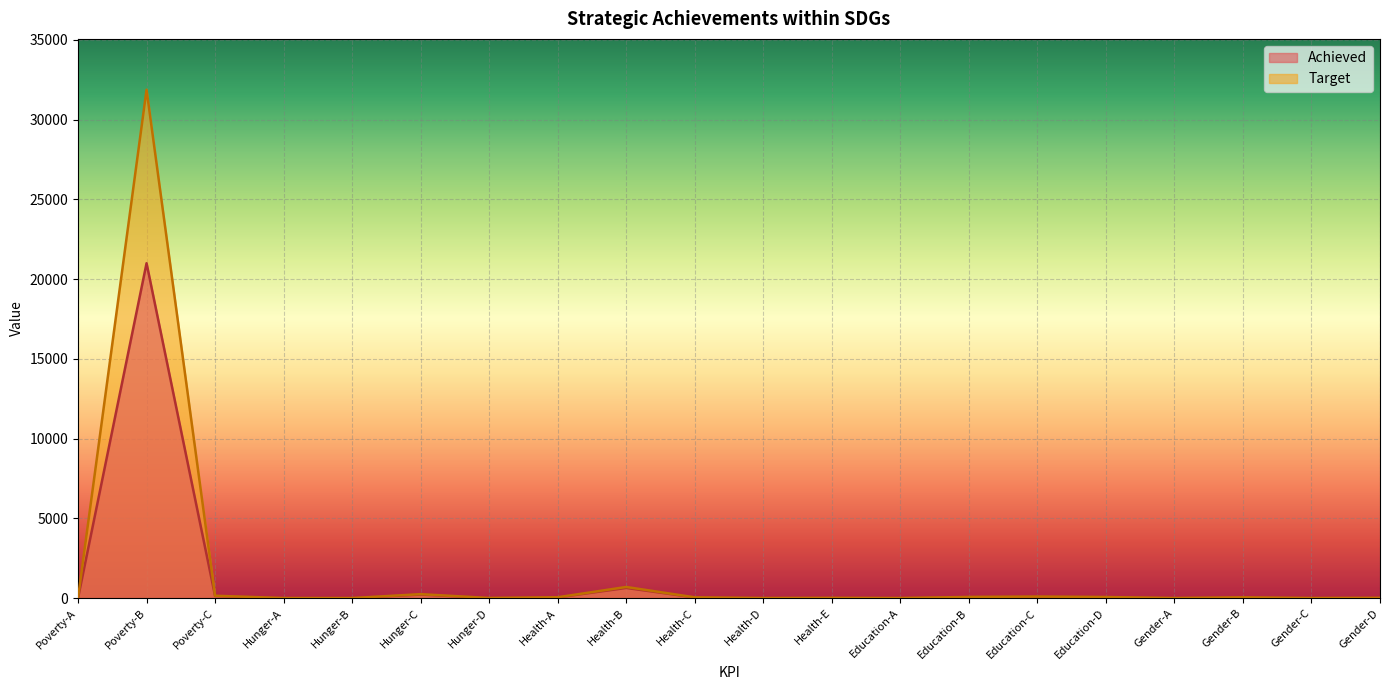

How many interior local valleys does the Achieved series have?

5